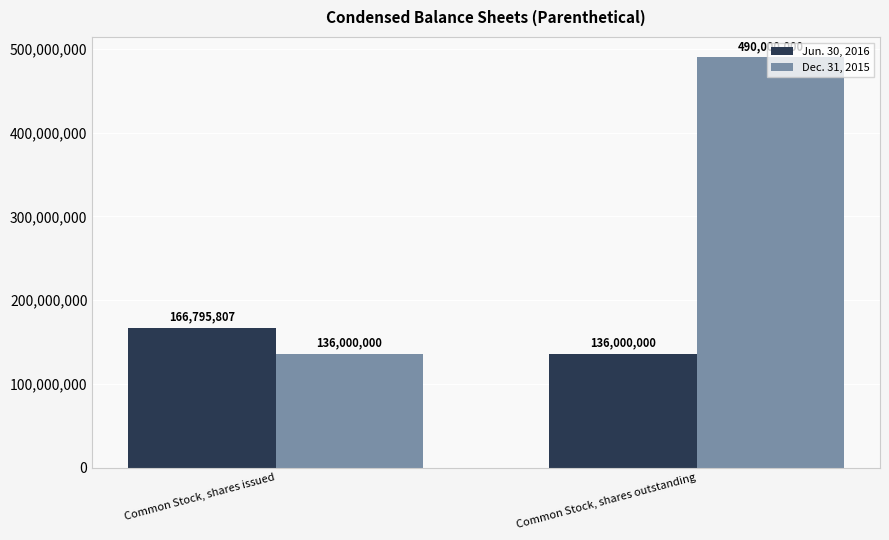

At how many categories does at least one series exceed 156722372?

2